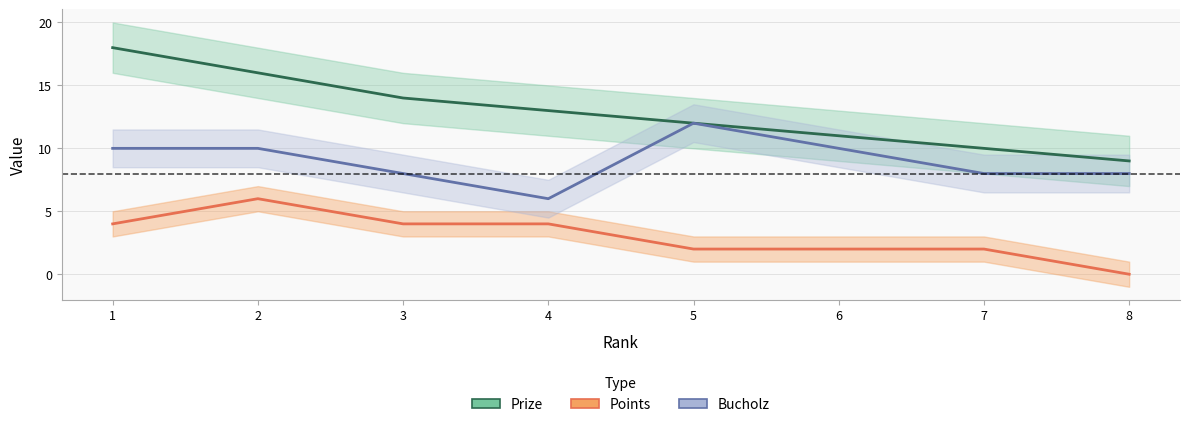

At which category does Bucholz reach its first local valley?

4